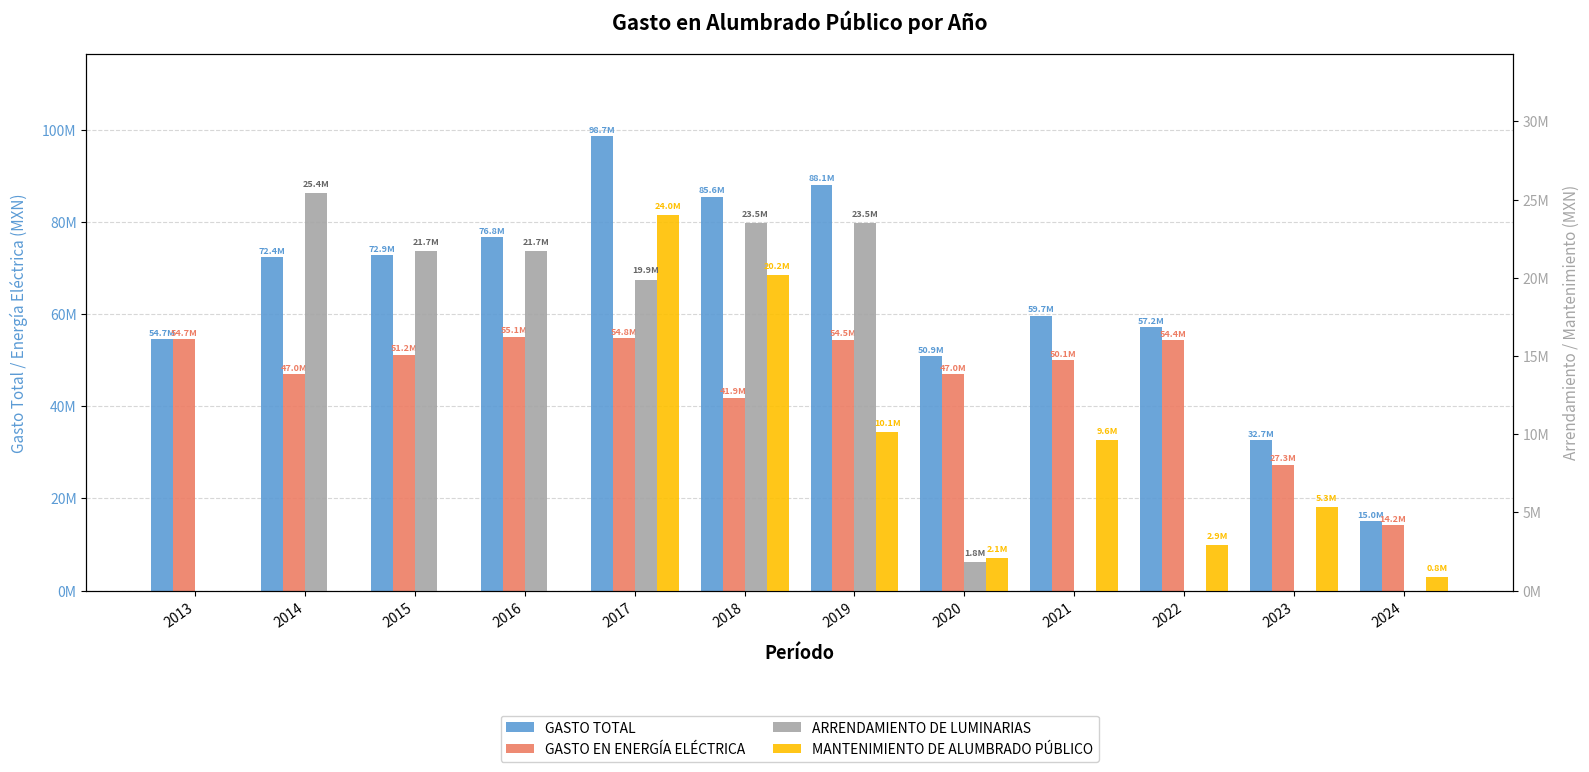

Where is GASTO TOTAL nearest to the value 56873664?

2022